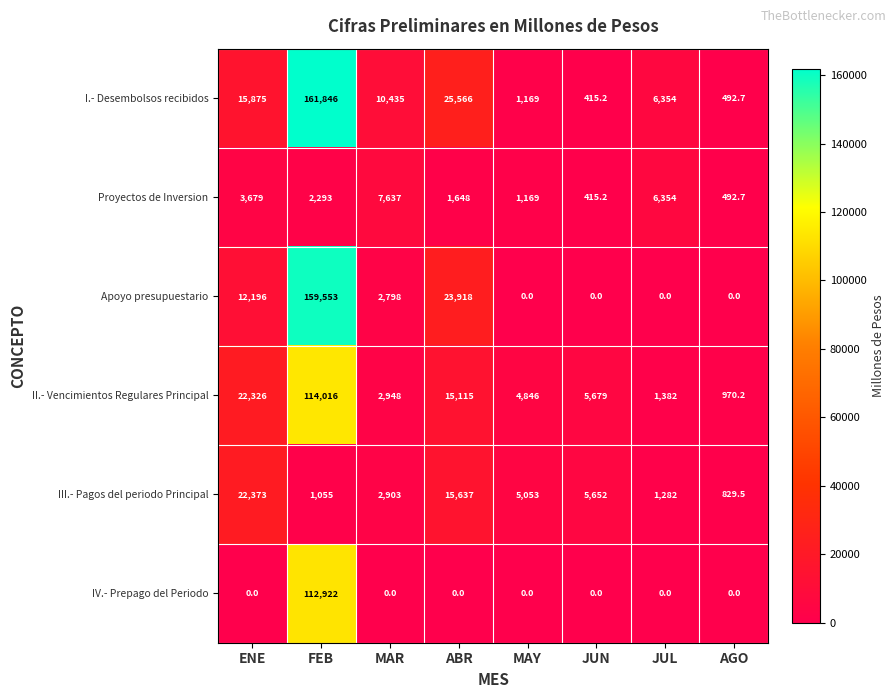

Between MAR and JUN, which series saw the biggest shift?

I.- Desembolsos recibidos